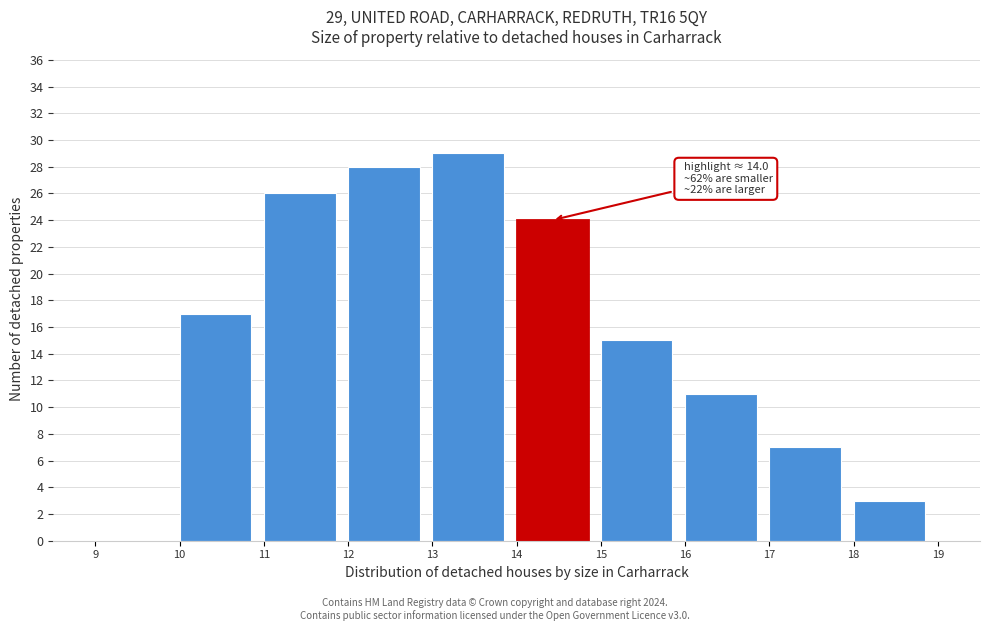

Over which range of the x-axis is the bar tallest?

13 to 14